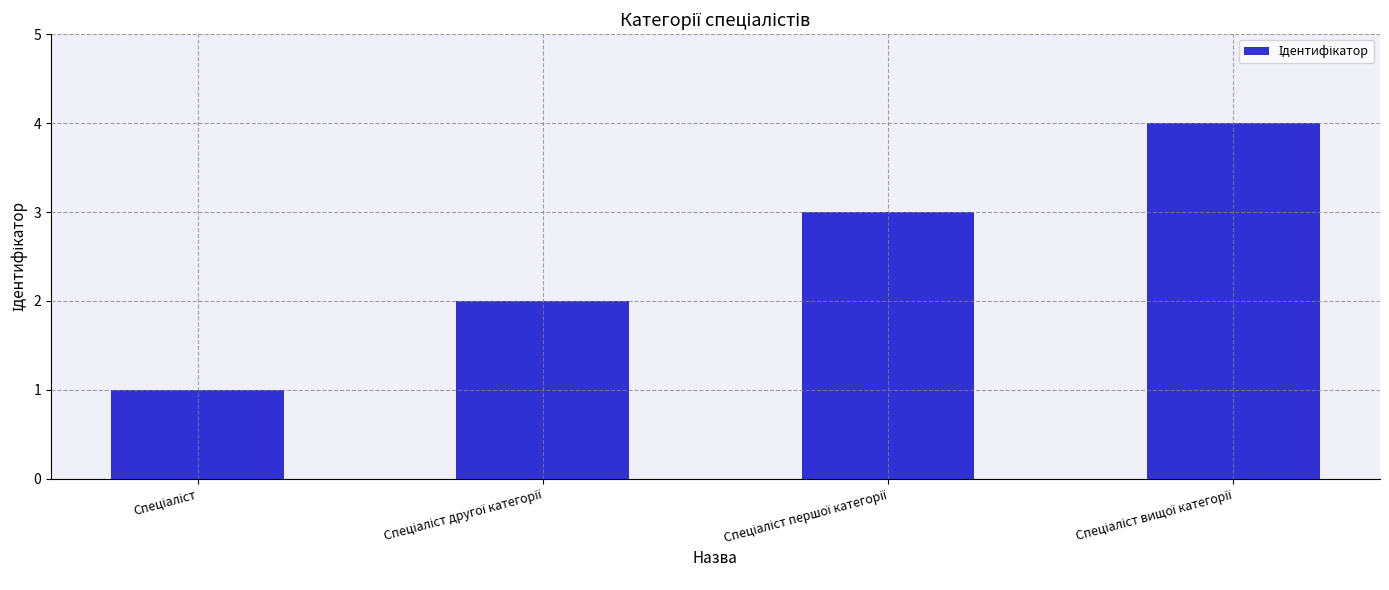

What is the greatest value displayed?

4